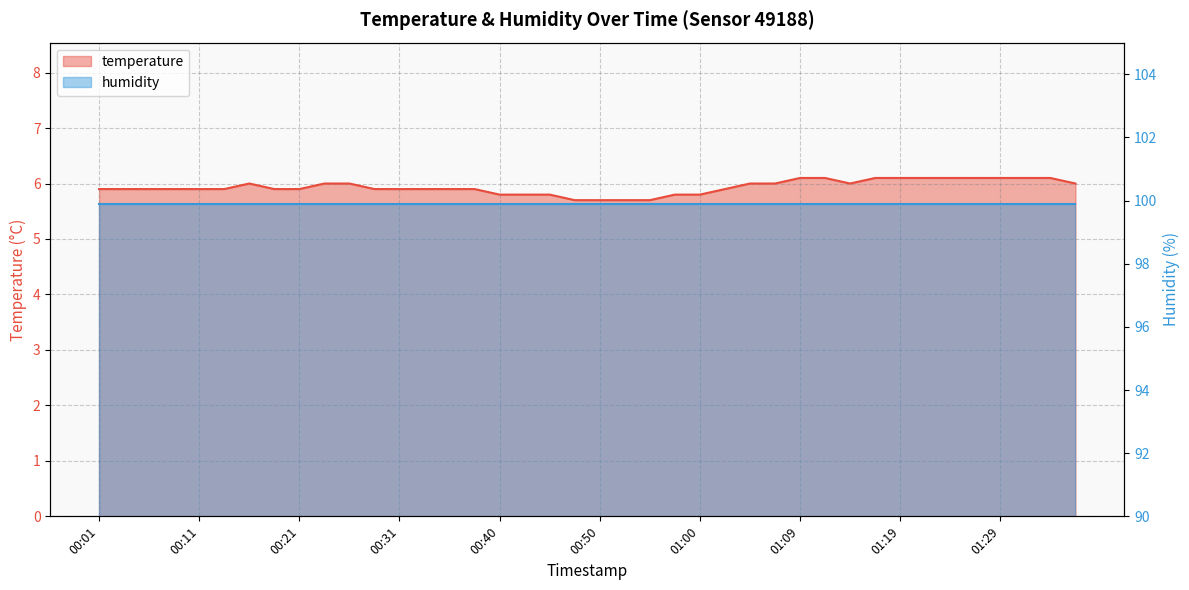

Approximately how many times larger is the value at 00:35 compared to 00:21?

1.0